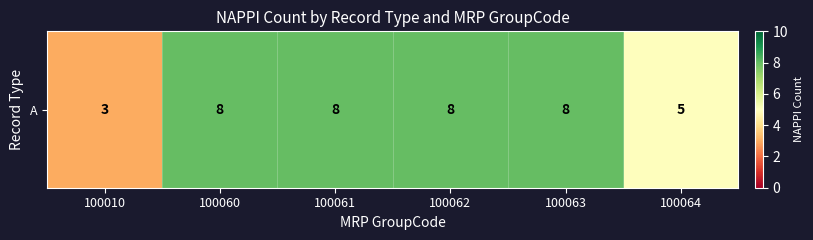

What is the change in value from 100063 to 100064?

-3